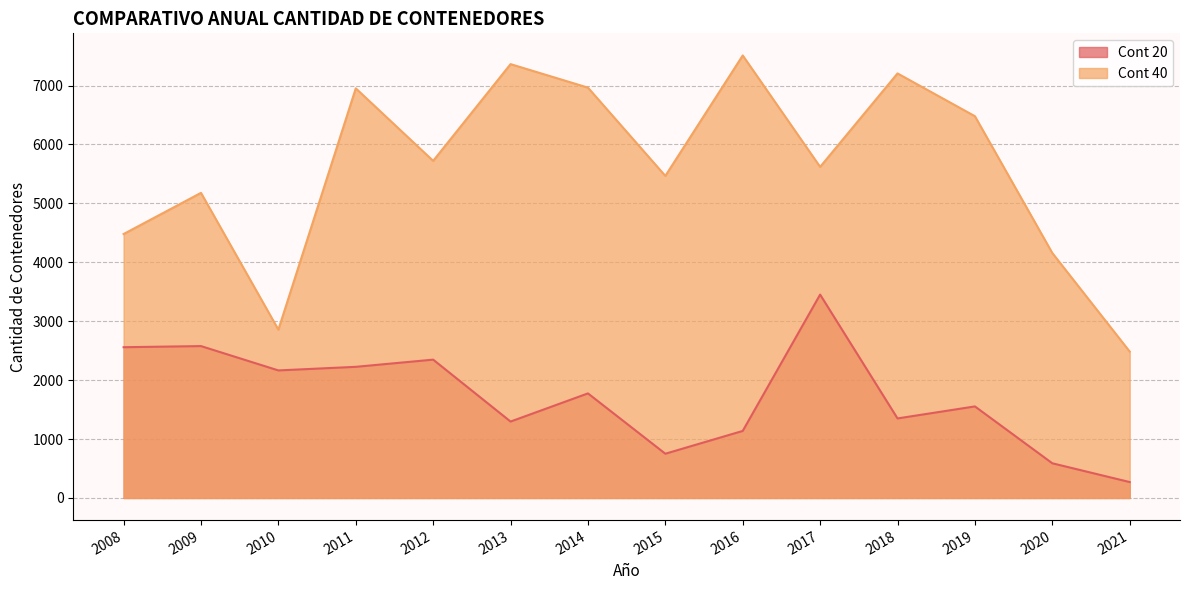

Count the number of categories in the chart.

14